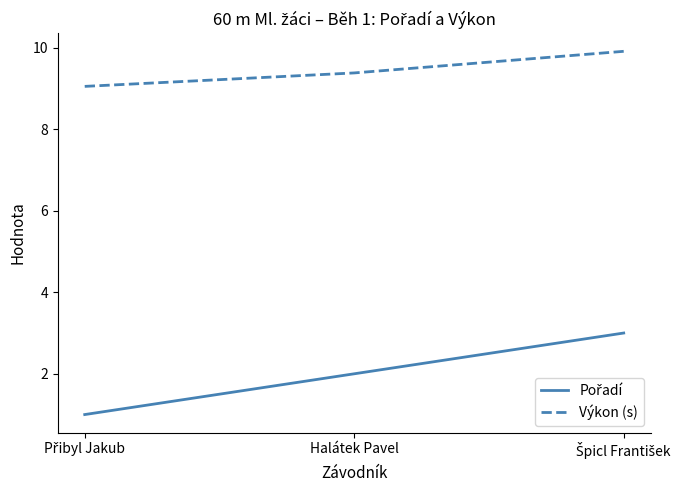

What is the difference between the maximum and second lowest values in the Výkon (s) series?

0.5